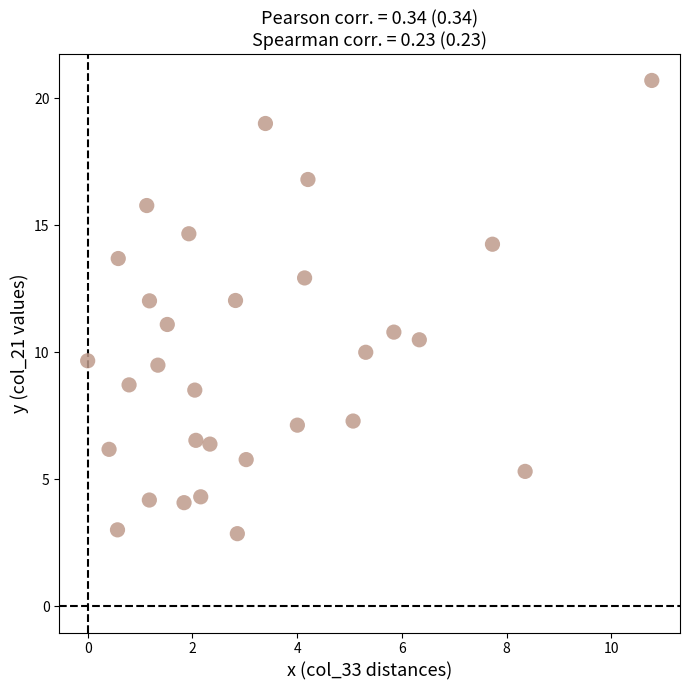

What is the range of X values (max minus min)?

10.8